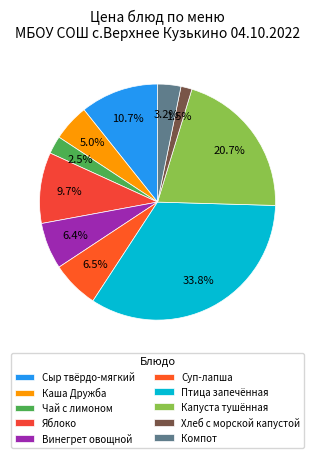

How much of the chart is everything except Винегрет овощной?

93.6%